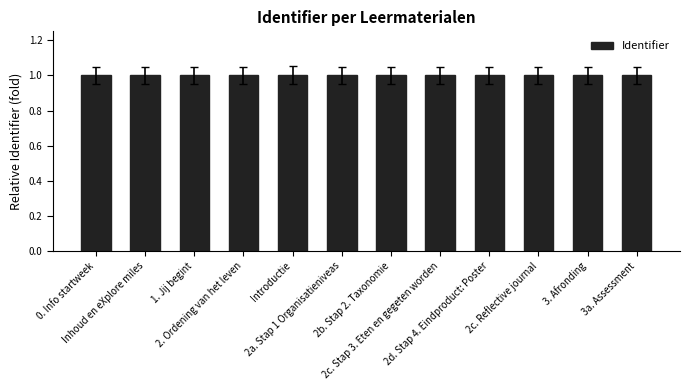

What value does the data have at Introductie?

1.0